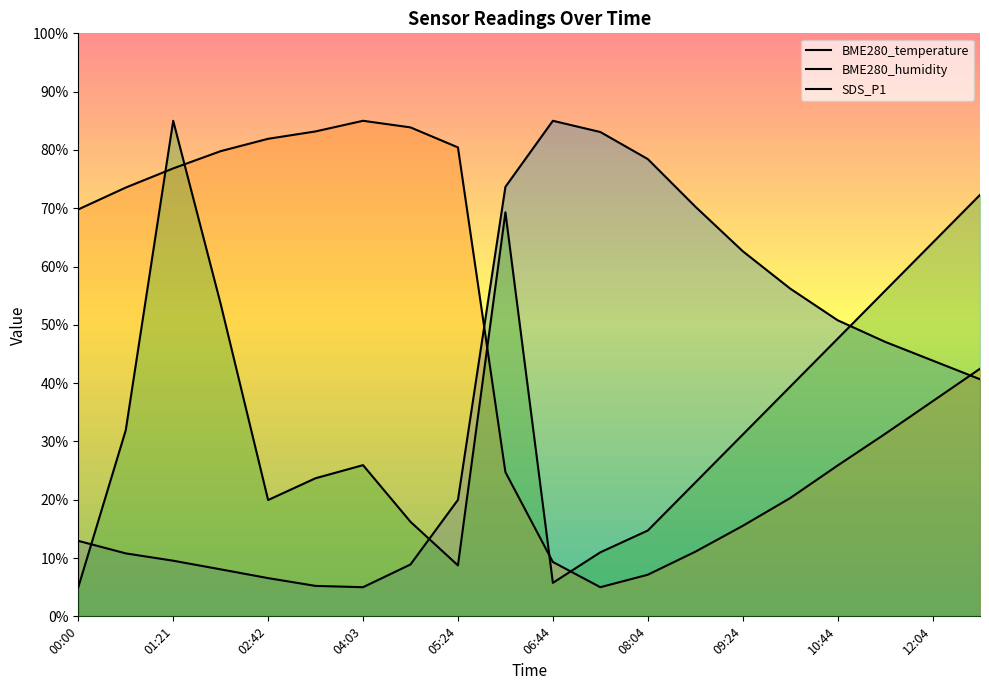

At which label does BME280_temperature reach its peak?

06:44